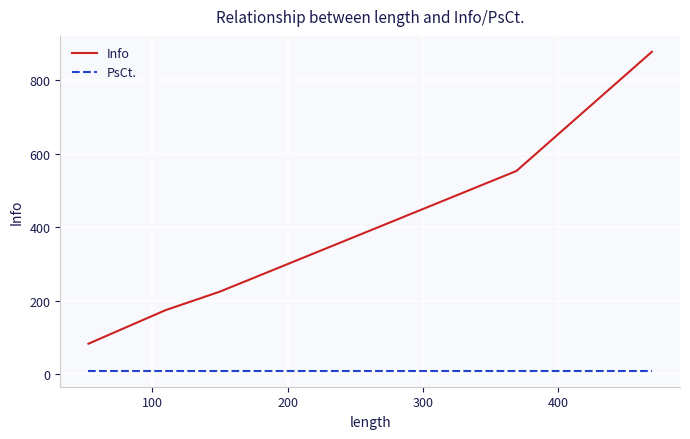

List the series in order of their overall mean, highest first.

Info, PsCt.